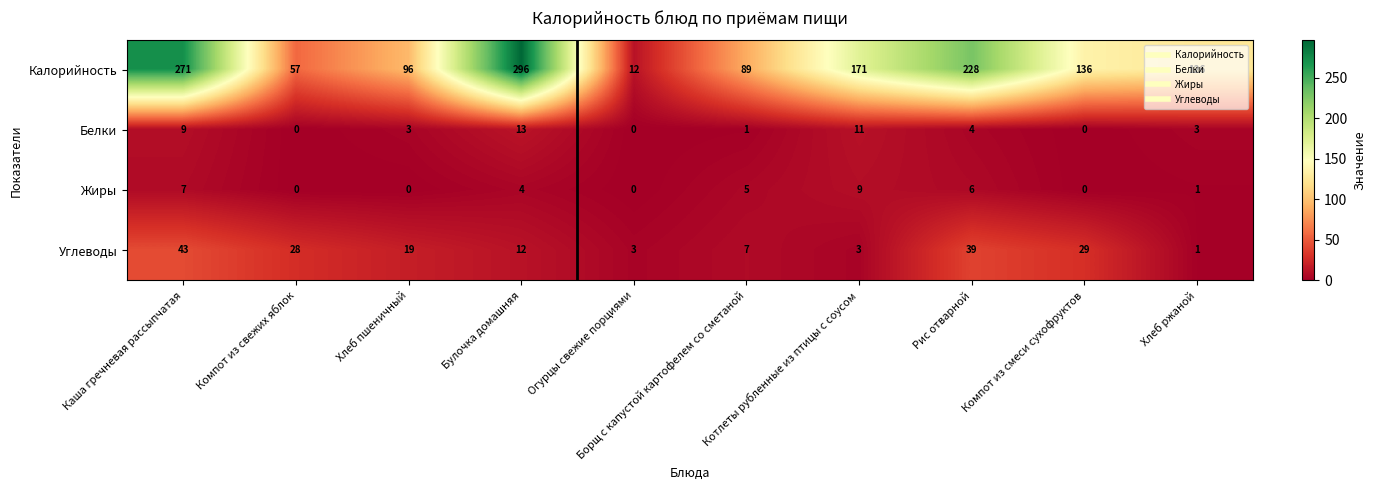

Is the value of Жиры at Хлеб пшеничный greater than the value of Калорийность at Компот из свежих яблок?

No